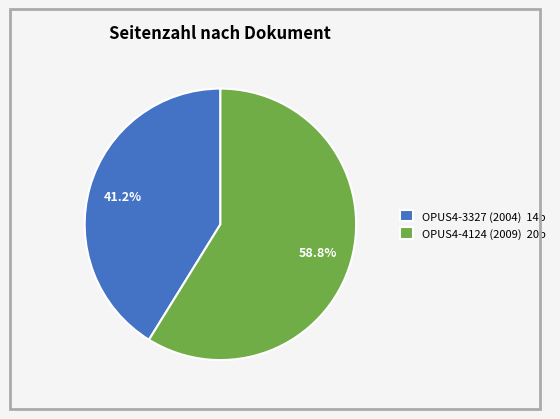

Count the number of slices in the pie.

2